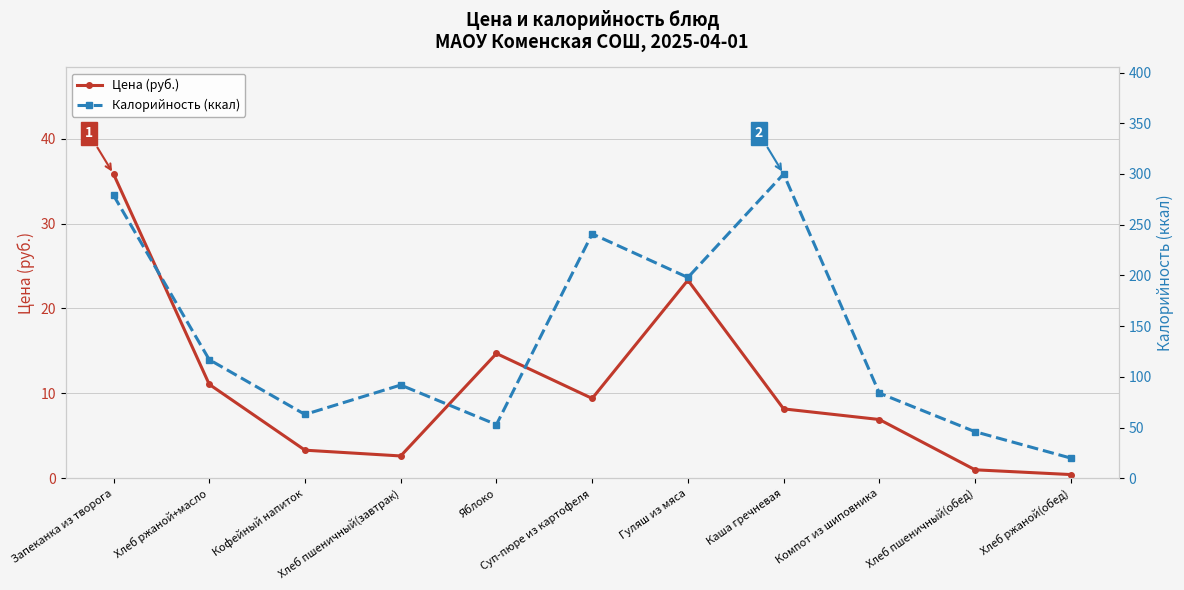

What is the label of the 6th point from the right?

Суп-пюре из картофеля